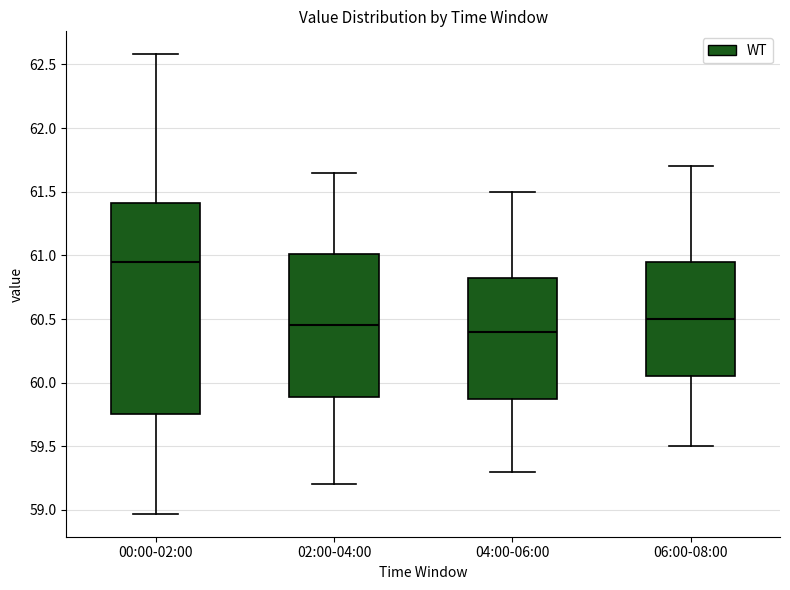

Where does the lower whisker of the box for 06:00-08:00 end on the y-axis? The values are not printed on the chart, so give them approximately, as read against the axis.

59.50